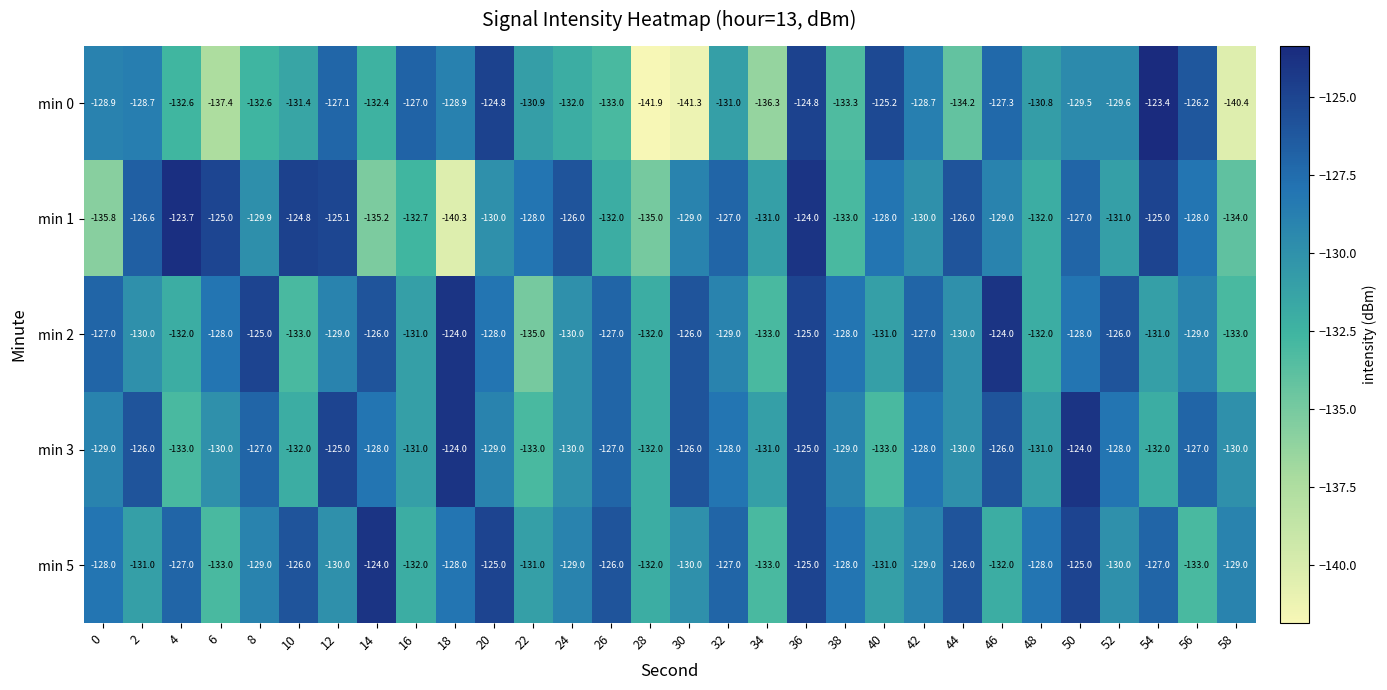

The min 5 series shows -131.0 at 2. True or false?

True